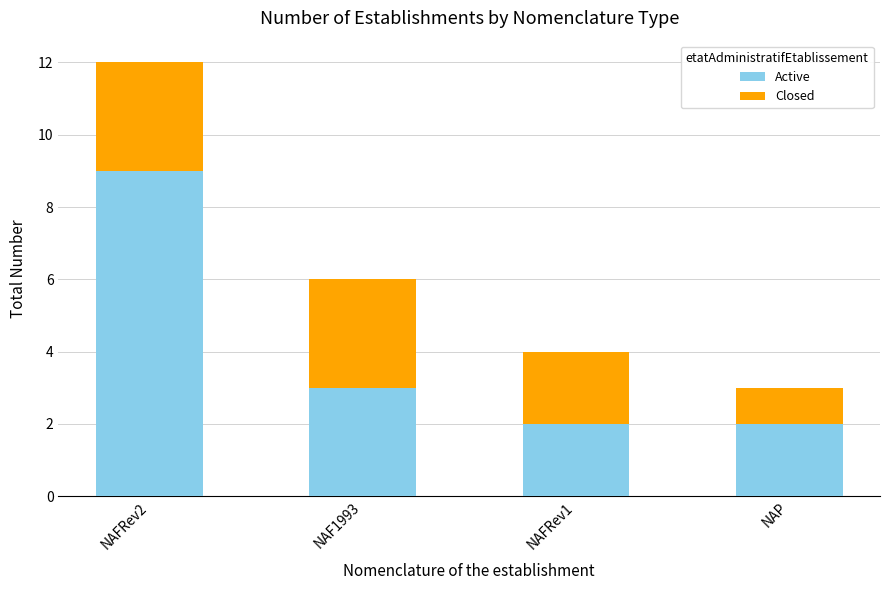

At which category is the sum across all series the highest?

NAFRev2